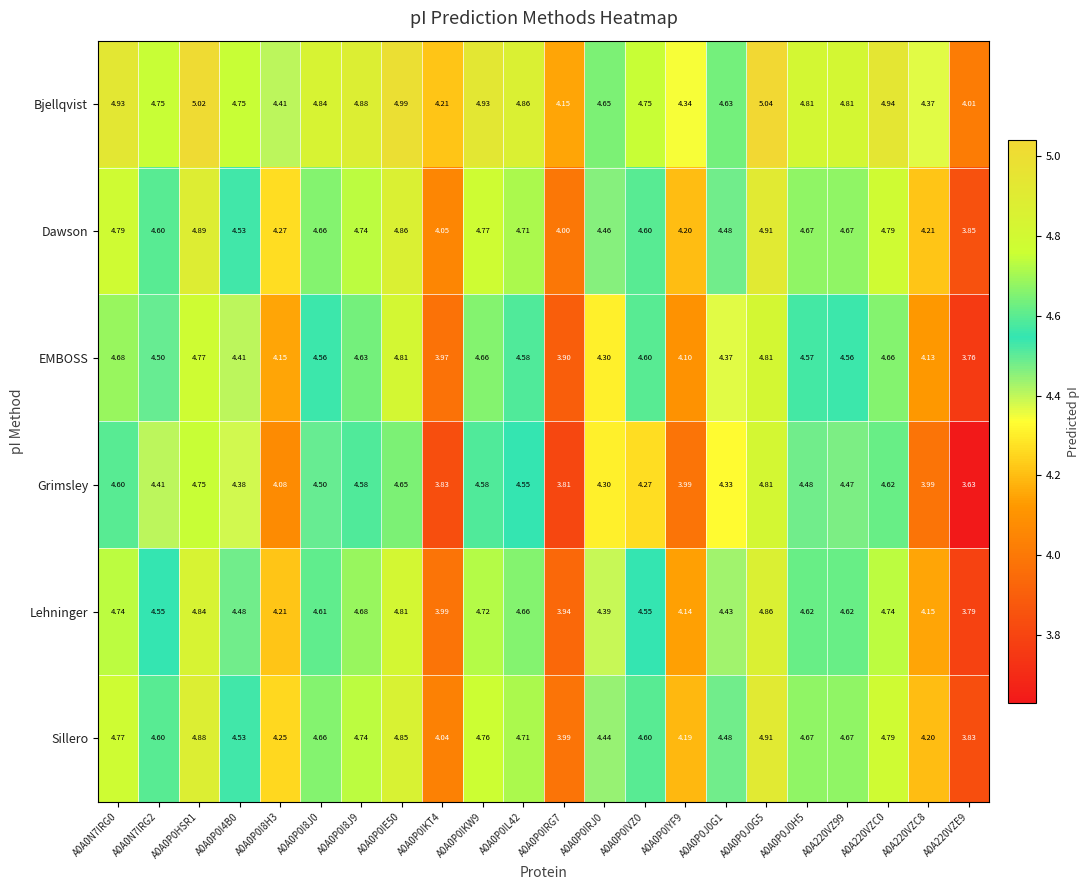

Rank the series at A0A0P0I8H3 from lowest to highest value.

Grimsley, EMBOSS, Lehninger, Sillero, Dawson, Bjellqvist